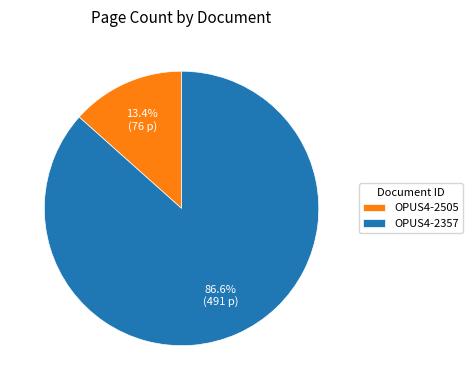

True or false: OPUS4-2357 accounts for 97% of the total.

False